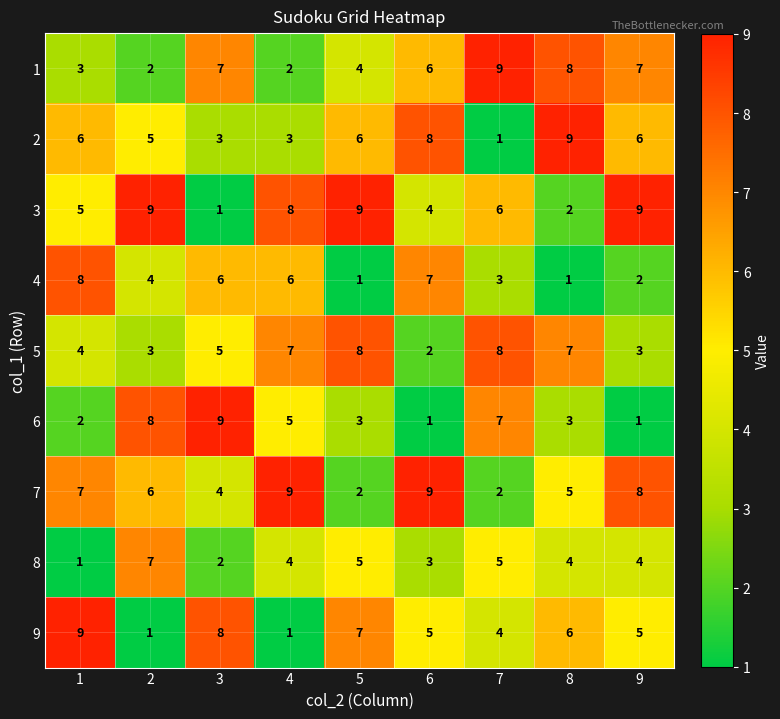

The 9 series shows 5 at 9. True or false?

True